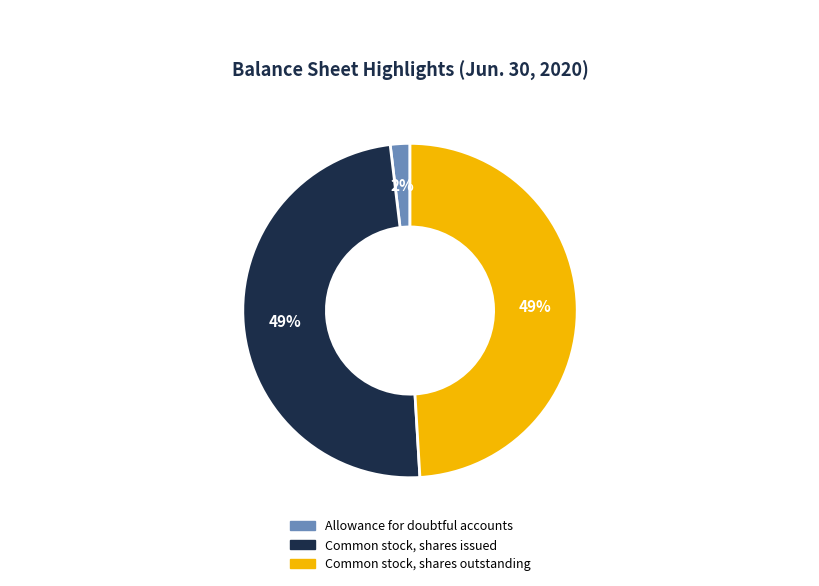

Which slice is the smallest?

Allowance for doubtful accounts